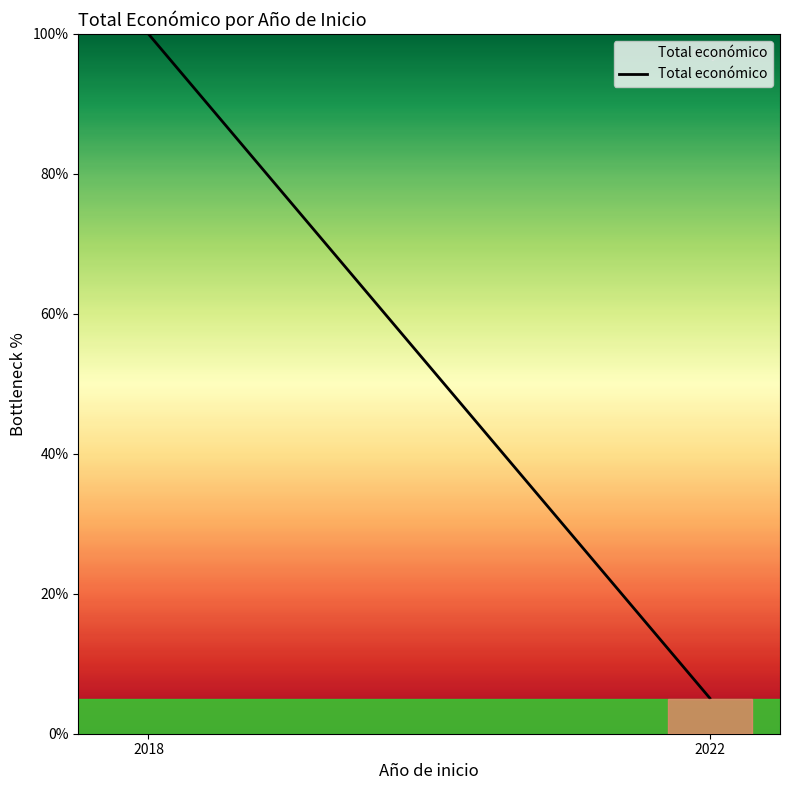

Is it true that the value at 2022 is 7.1?

False